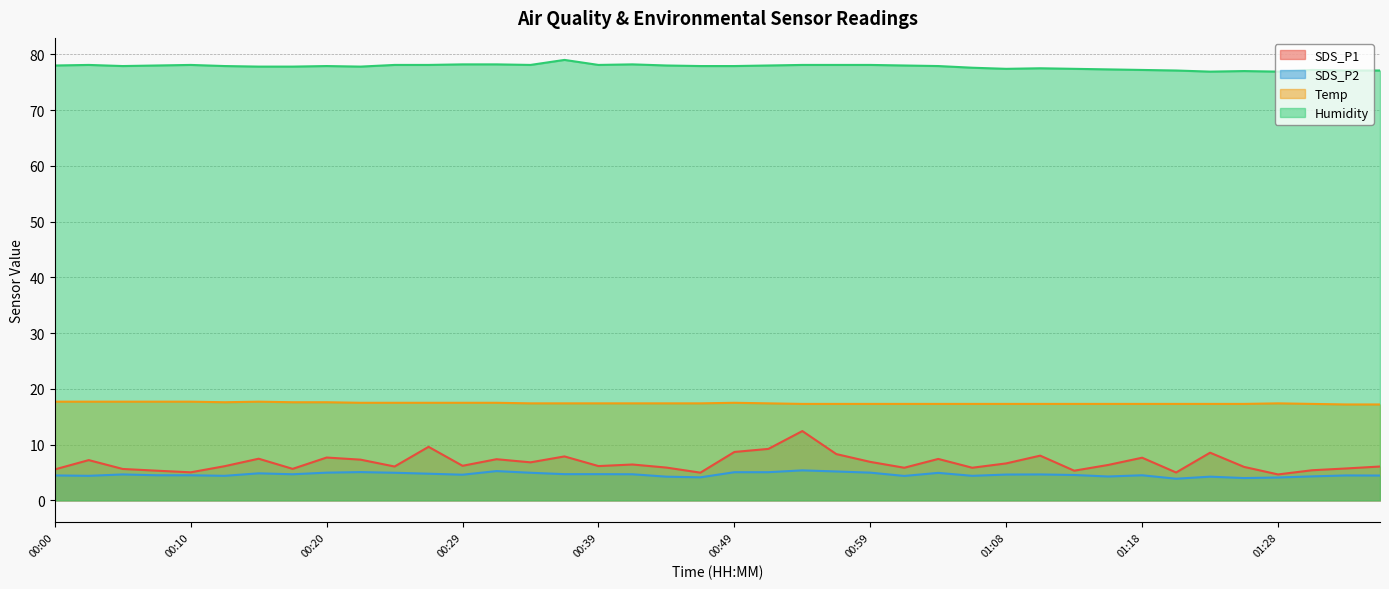

What is the difference between the highest and lowest values at 01:16?

73.0